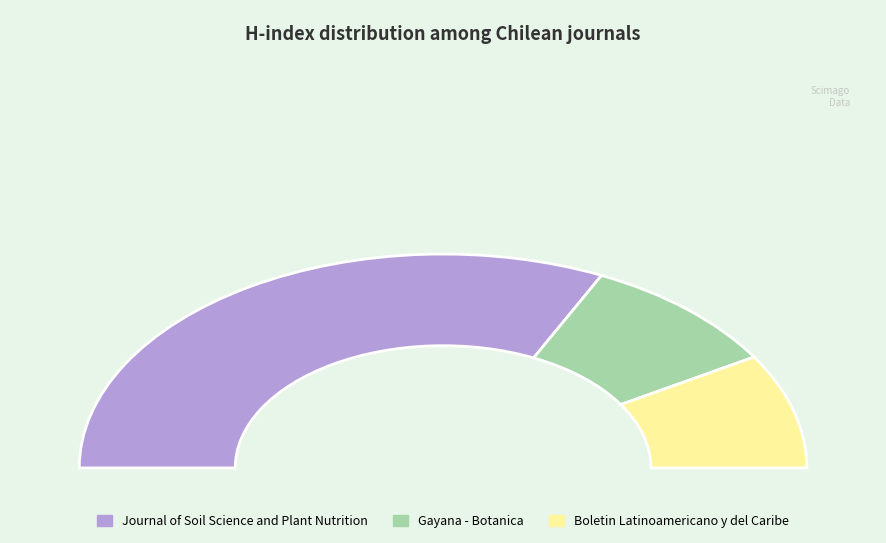

How many slices are in this pie chart?

3